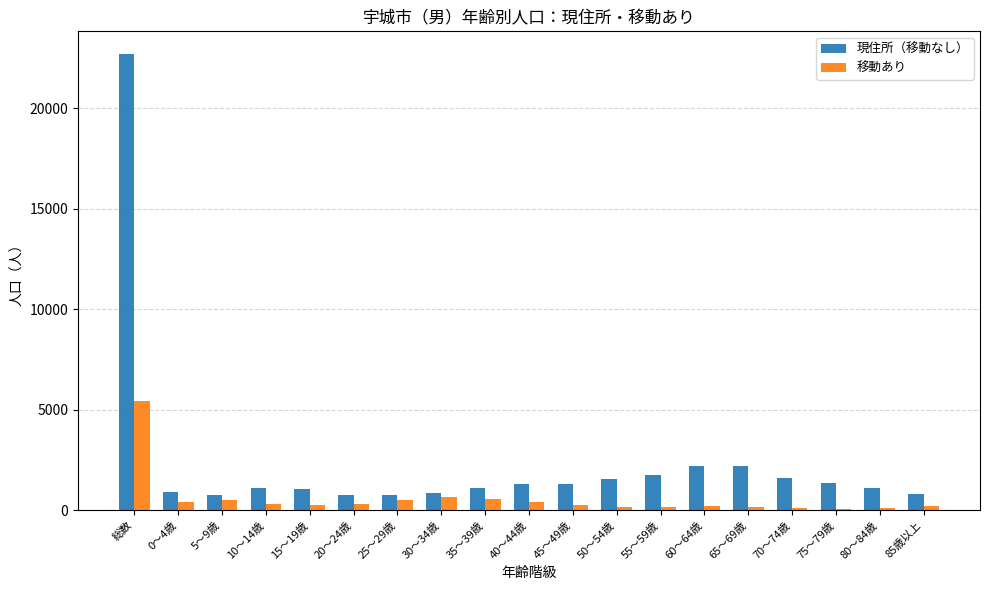

At 60～64歳, list the series in order from smallest to largest.

移動あり, 現住所（移動なし）